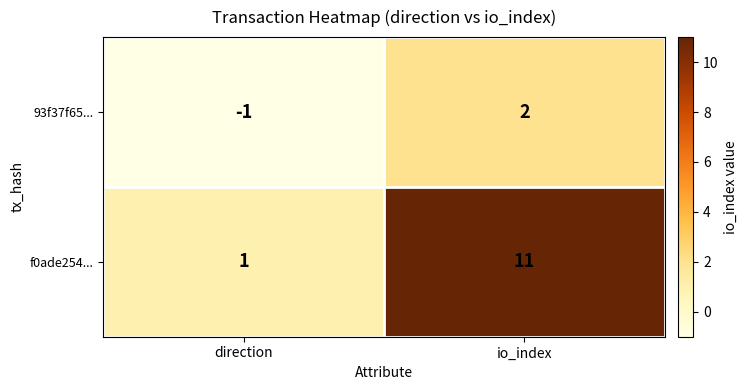

The value of f0ade254... at io_index is 11. True or false?

True